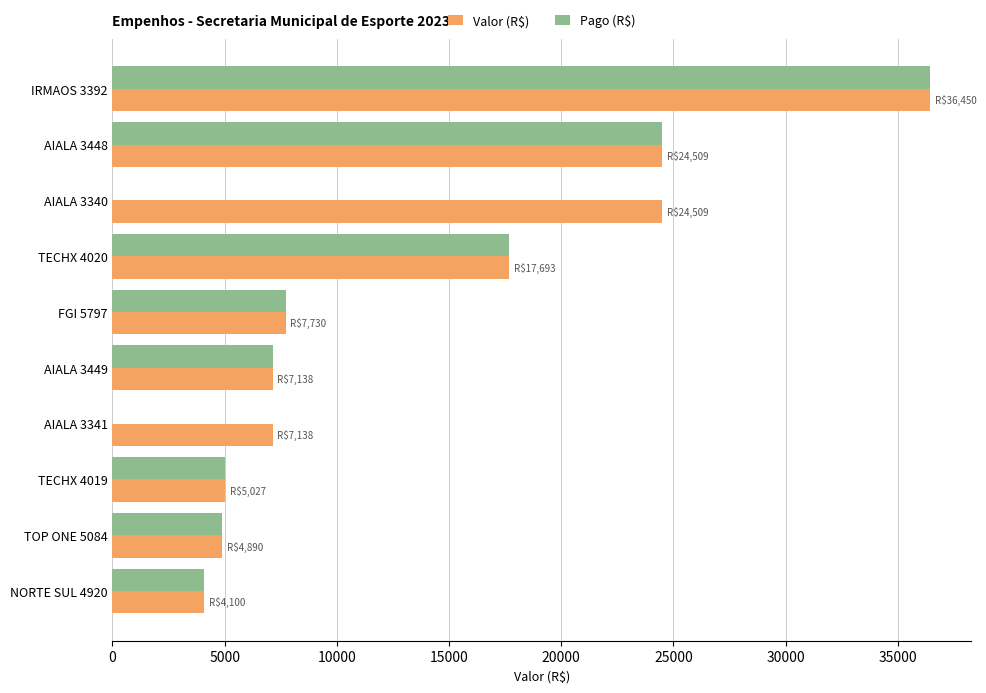

Which series has the largest total across all categories?

Valor (R$)